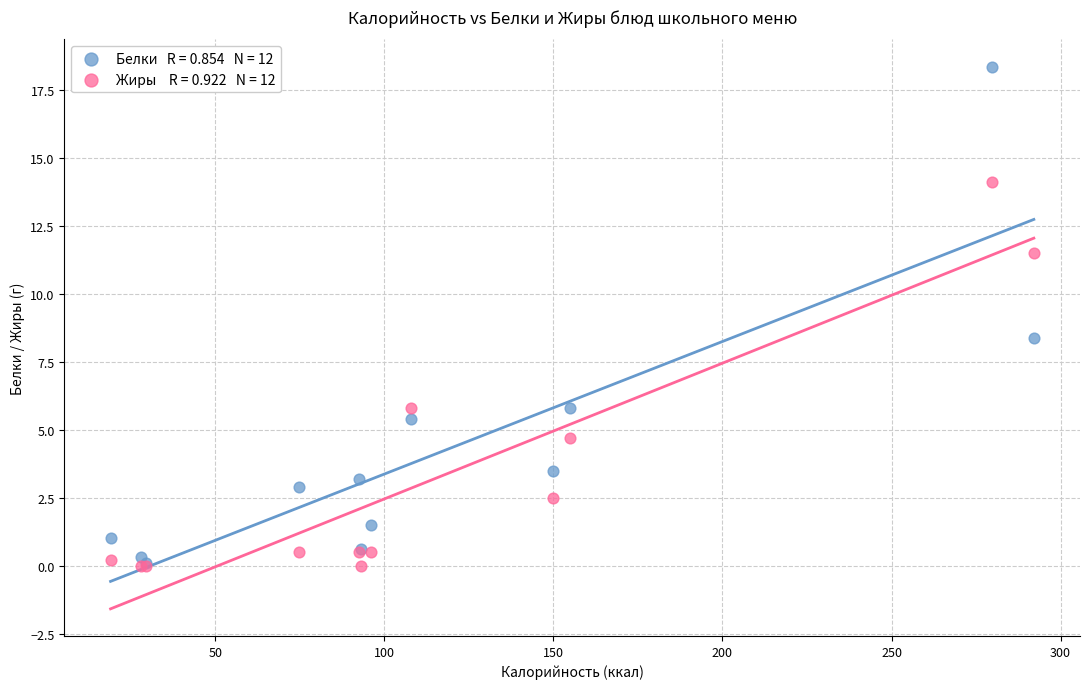

Across all series, what Y value is closest to 9?

8.4